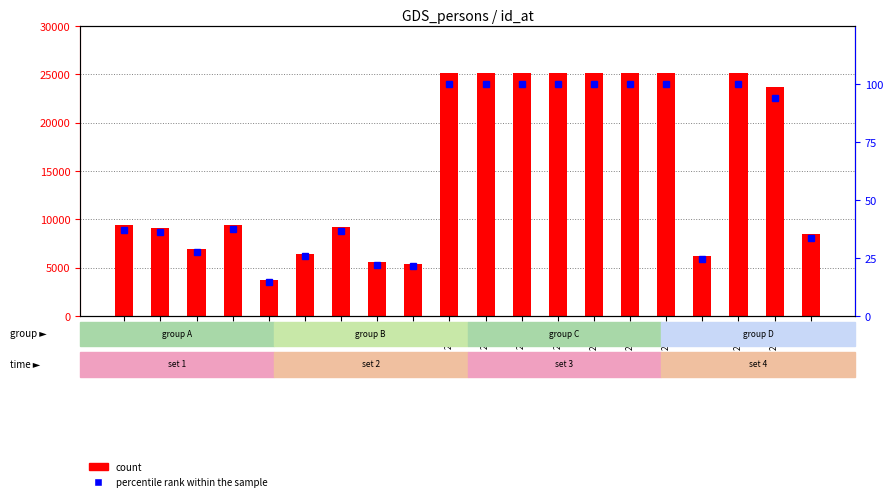

What is the difference between the highest and lowest values at 25179?

25079.0